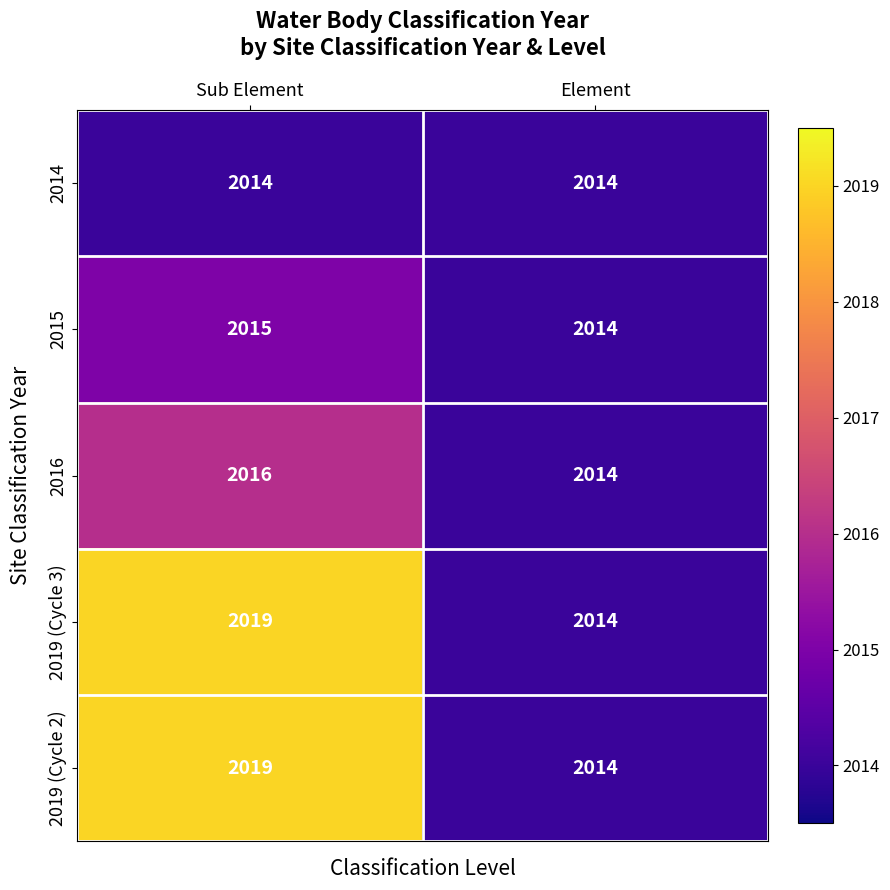

What is the average value of the 2014 series?

2014